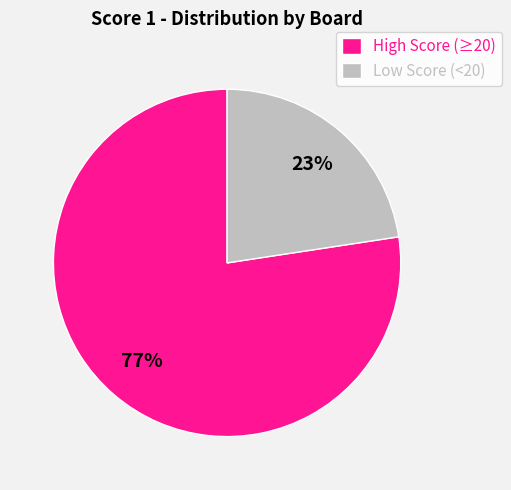

How many slices are in this pie chart?

2